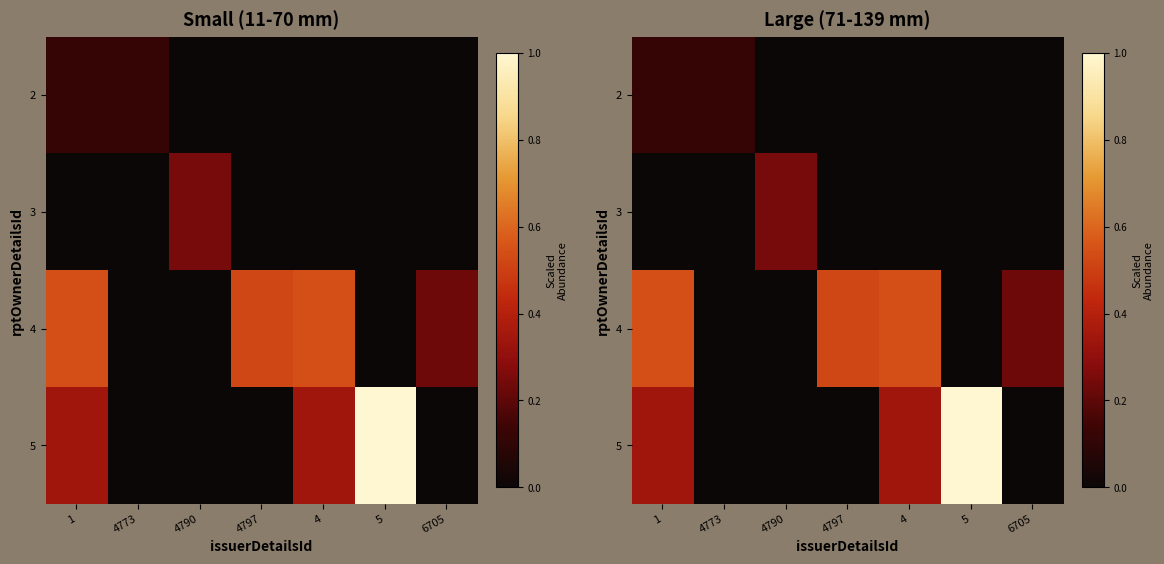

The 2 series shows 0.0 at 5. True or false?

True